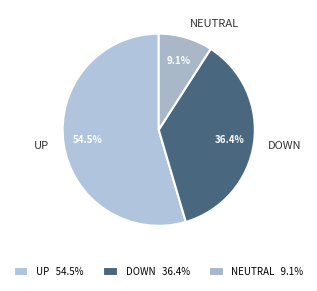

Is there a majority slice in this chart?

Yes